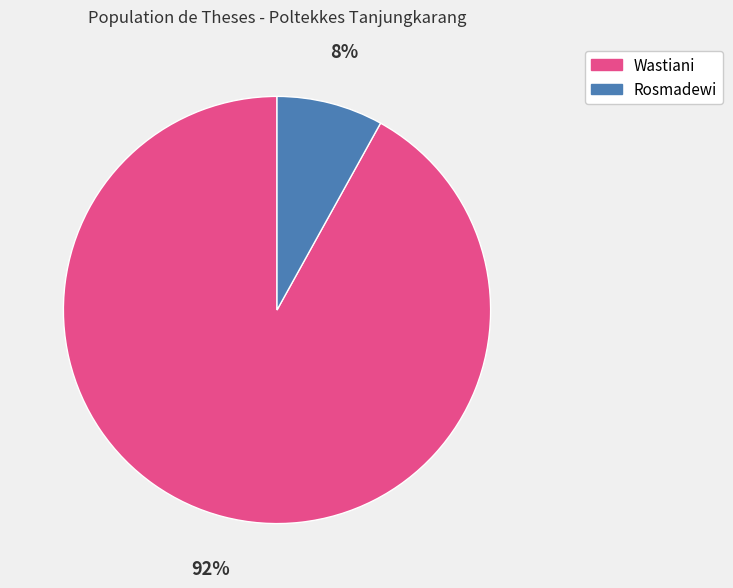

Which slice is the largest?

Wastiani